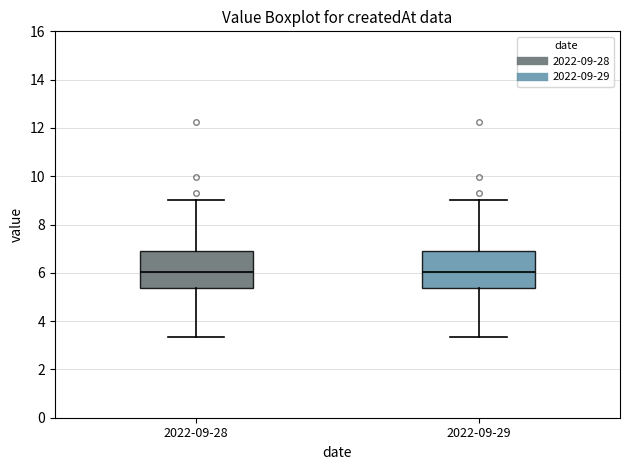

Reading left to right, transcribe this box plot: for each box, give where its median line is, the range the box spans, and where its two whiskers end, as read against the y-axis. The values are not printed on the chart, so give them approximately, as read against the axis.

2022-09-28: median 6.0, box 5.4 to 6.8, whiskers 3.4 to 9.0
2022-09-29: median 6.0, box 5.4 to 6.8, whiskers 3.4 to 9.0